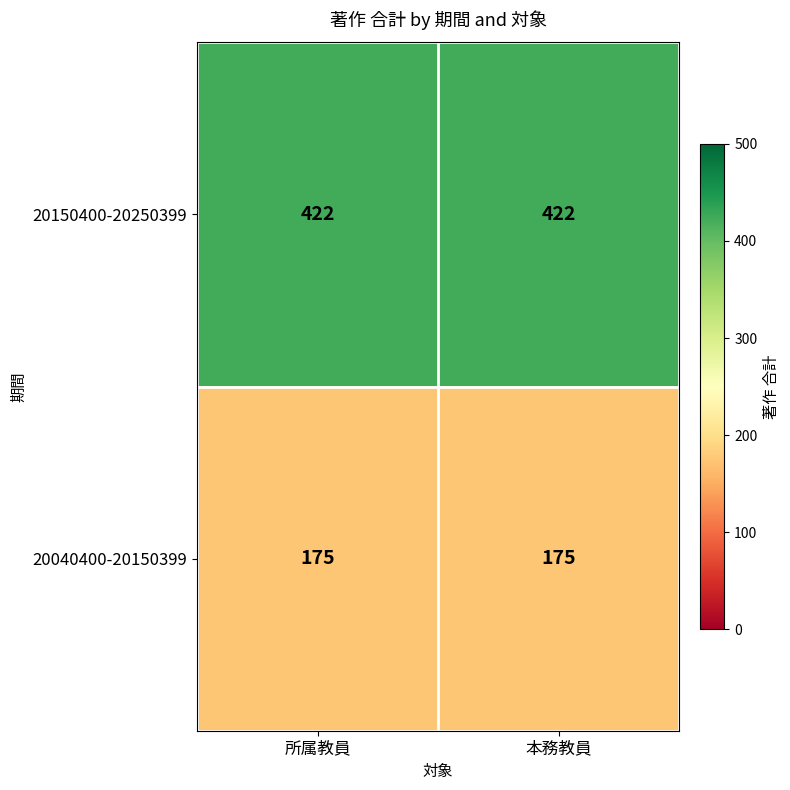

What is the difference between the highest and lowest values at 本務教員?

247